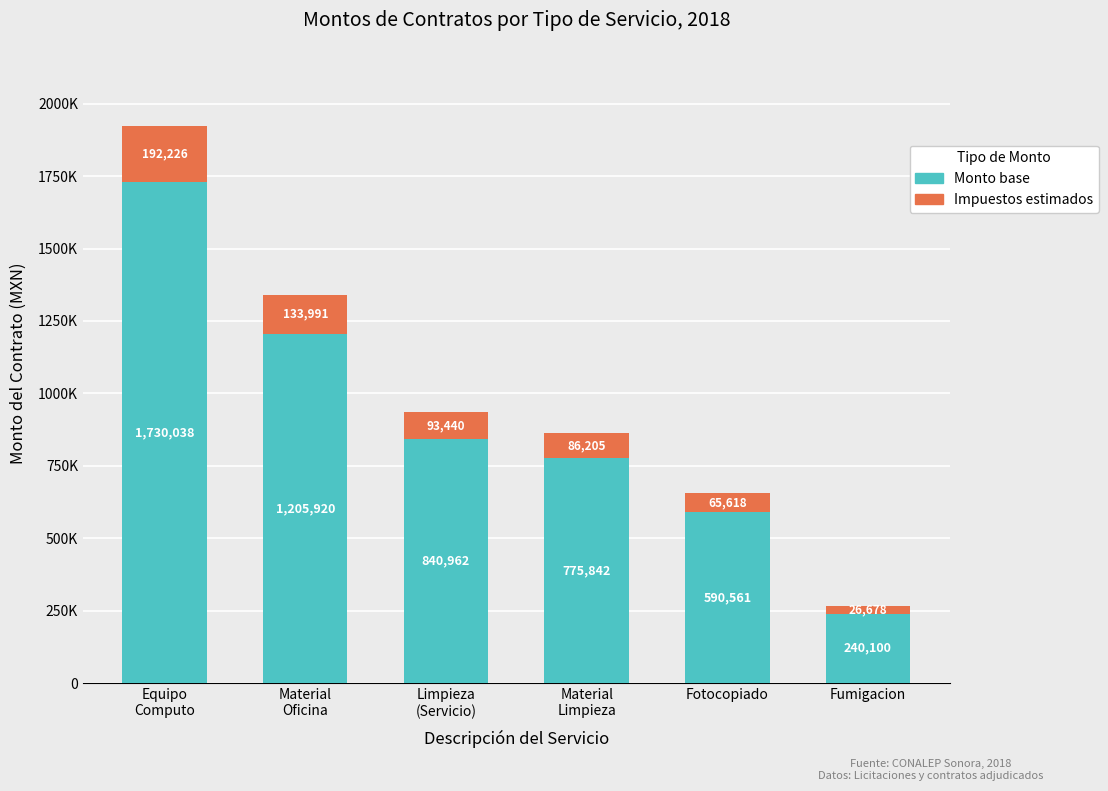

What are all the series names shown in the legend?

Monto base, Impuestos estimados